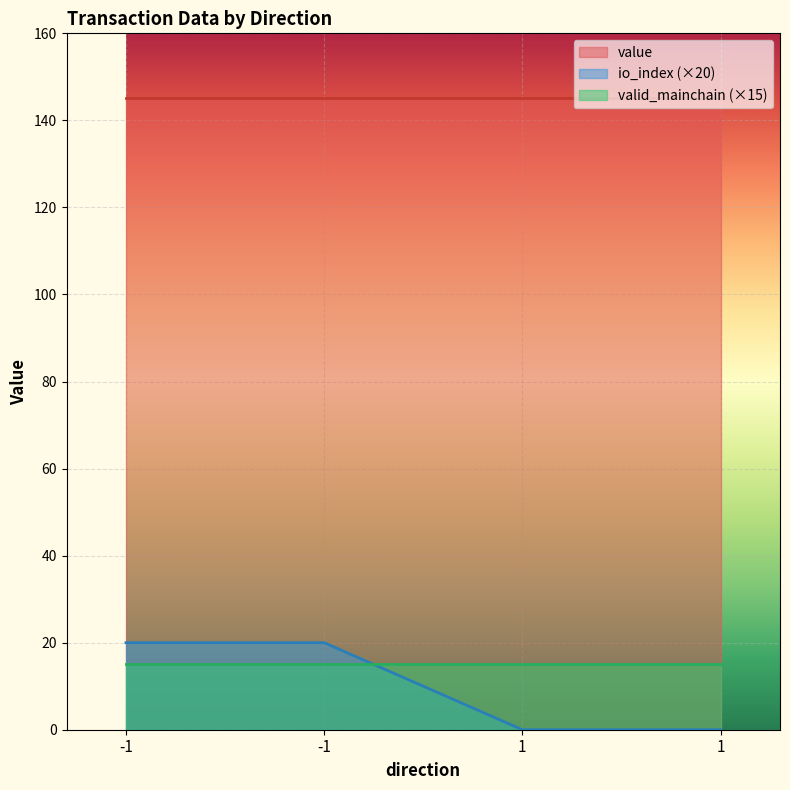

Reading right to left, extract all data points from this chart.

value: 145.0	145.0	145.0	145.0
io_index: 0.0	0.0	1.0	1.0
valid_mainchain: 1.0	1.0	1.0	1.0